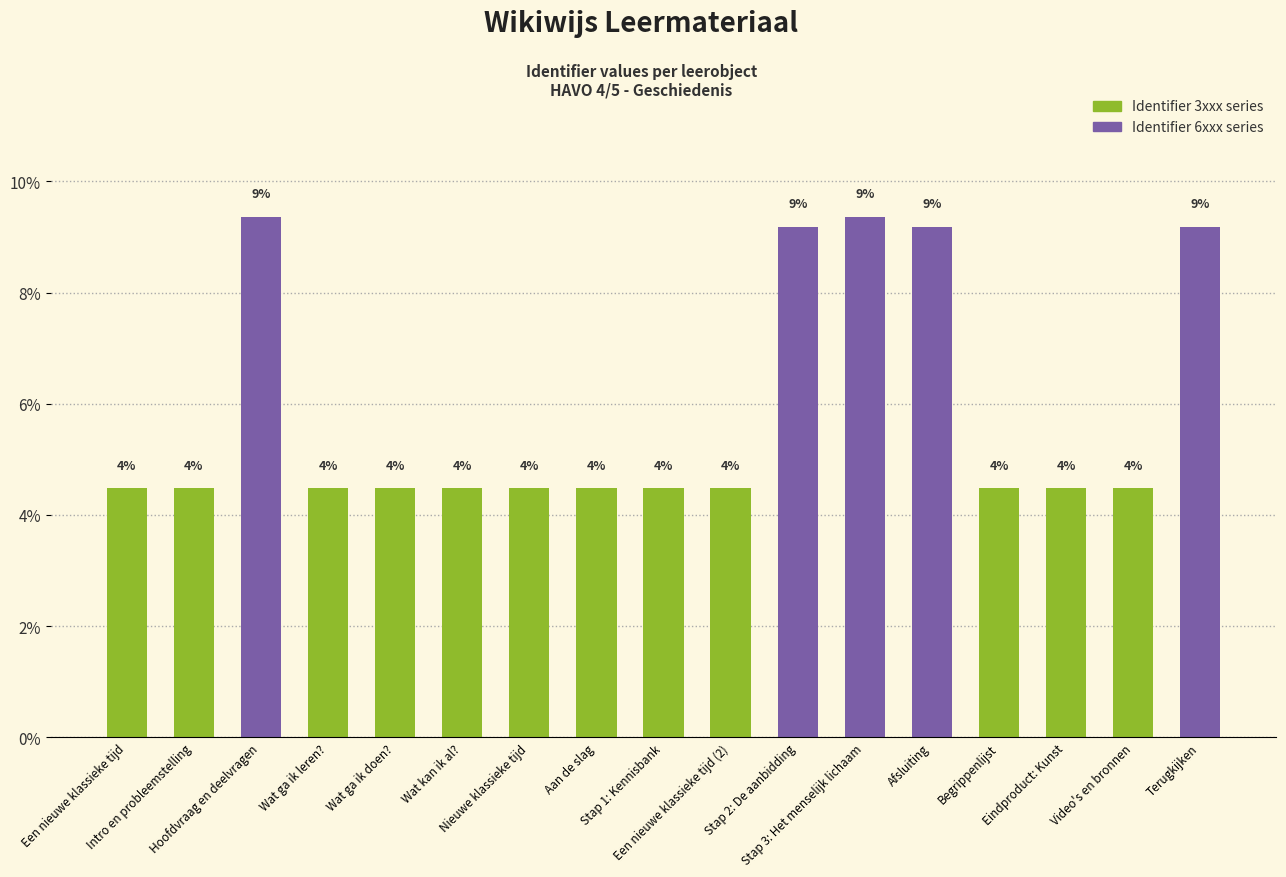

What is the sum of the values at Stap 3: Het menselijk lichaam and Wat ga ik doen??

13.8